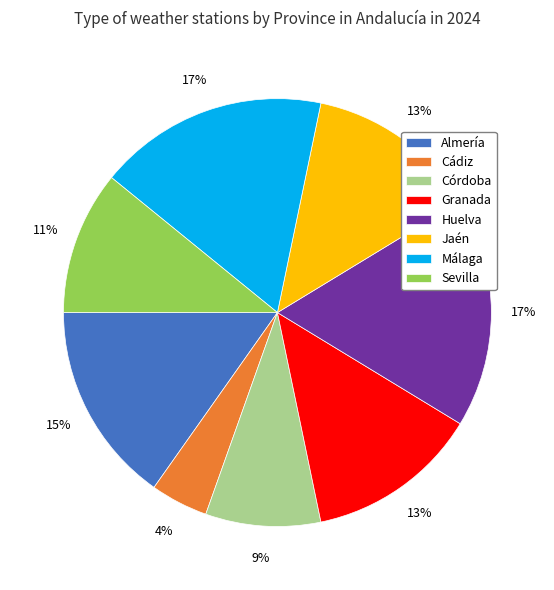

Do Jaén and Cádiz together represent more than half of the pie?

No